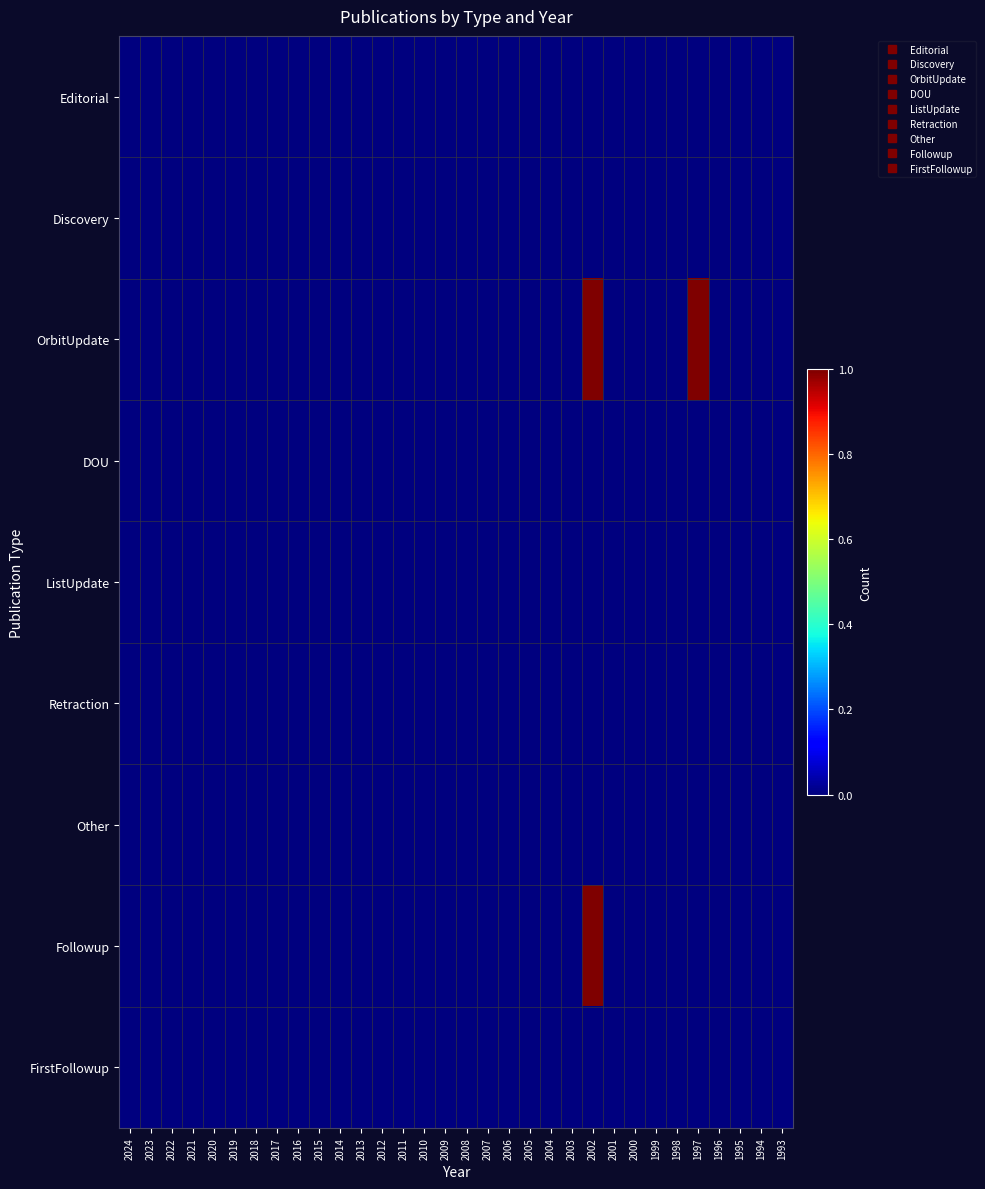

Which label corresponds to the smallest value in the chart?

2024